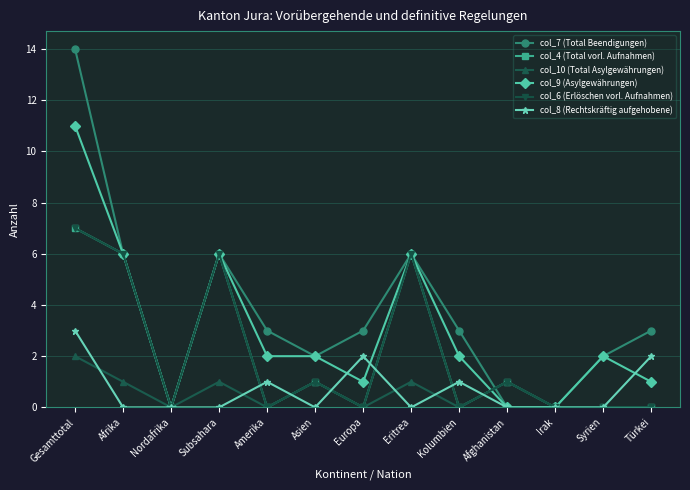

What is the label of the 2nd point from the left?

Afrika